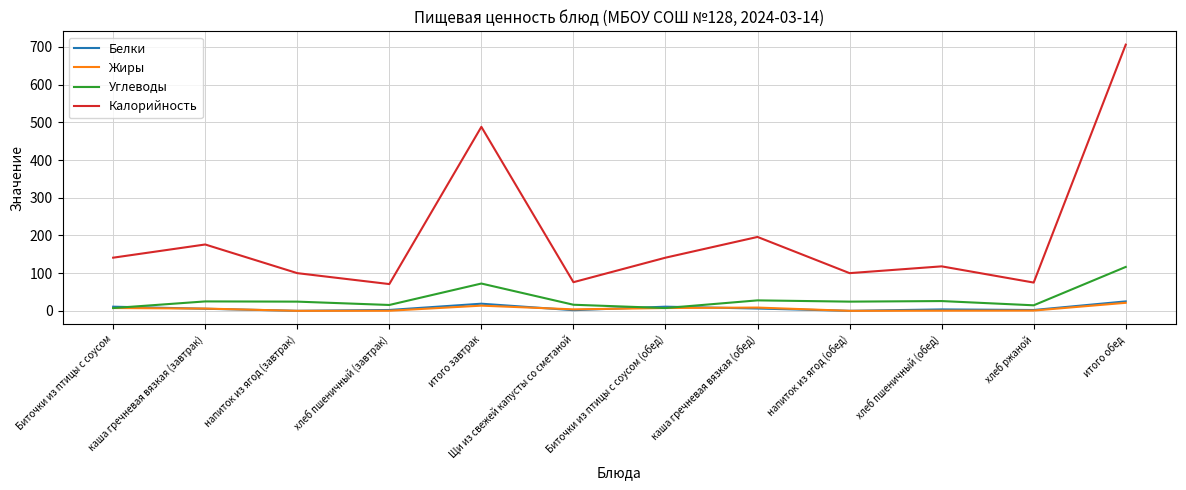

At which category is the sum across all series the highest?

итого обед